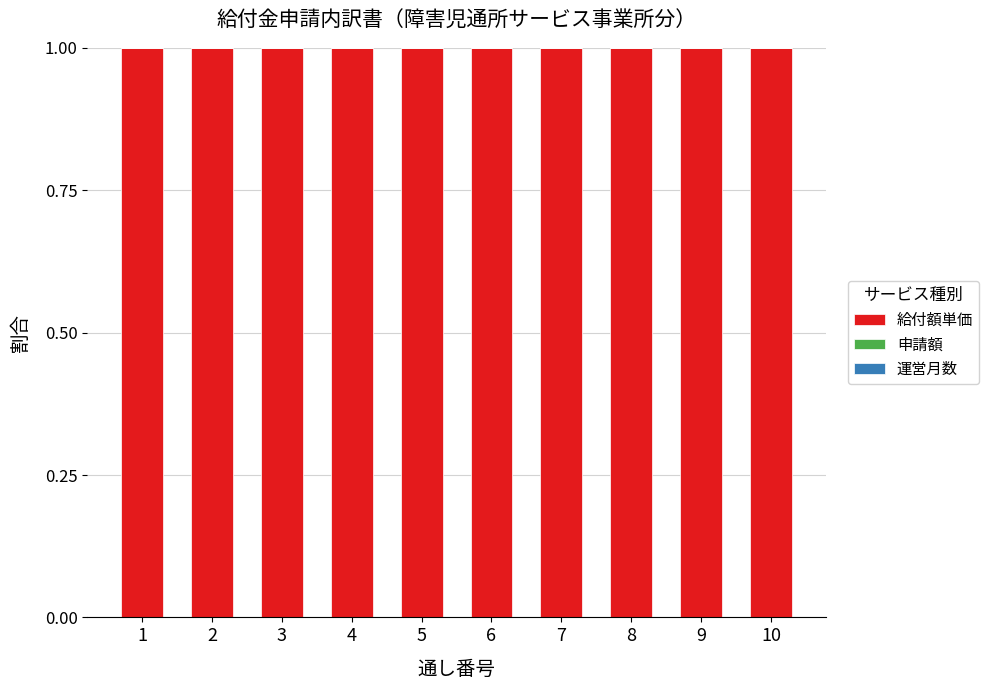

What is the highest value of the 給付額単価 series?

1.0